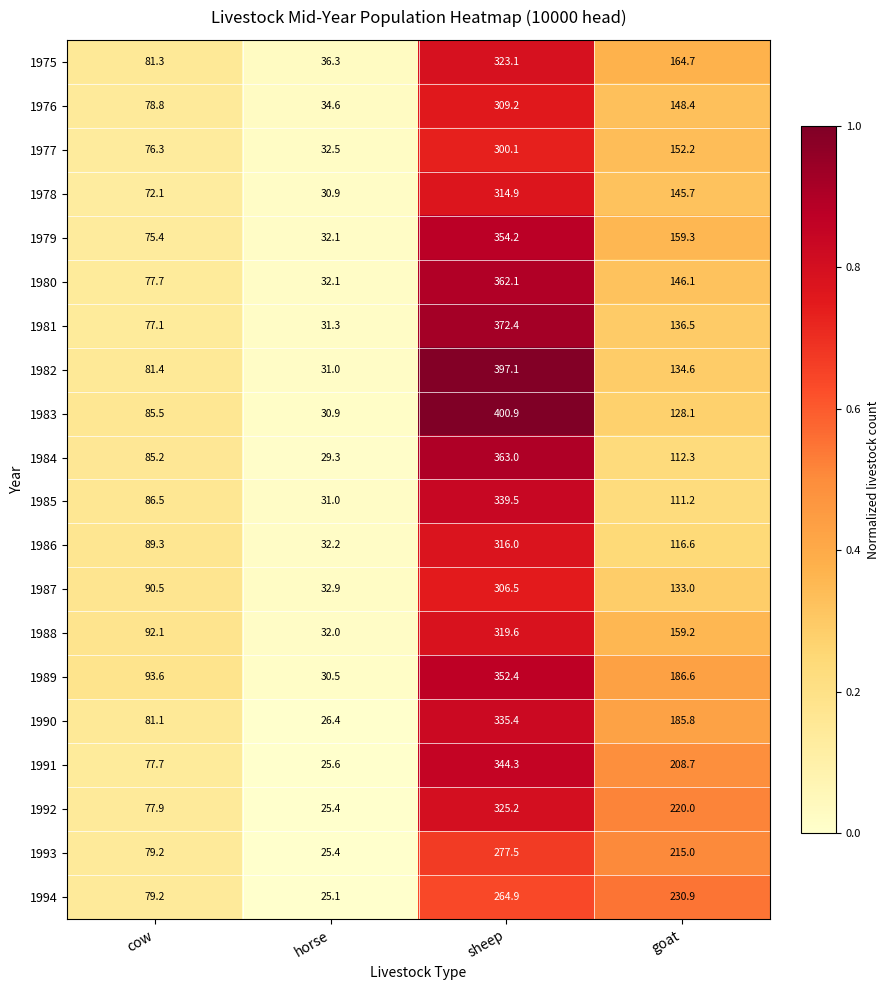

At sheep, list the series in order from smallest to largest.

1994, 1993, 1977, 1987, 1976, 1978, 1986, 1988, 1975, 1992, 1990, 1985, 1991, 1989, 1979, 1980, 1984, 1981, 1982, 1983